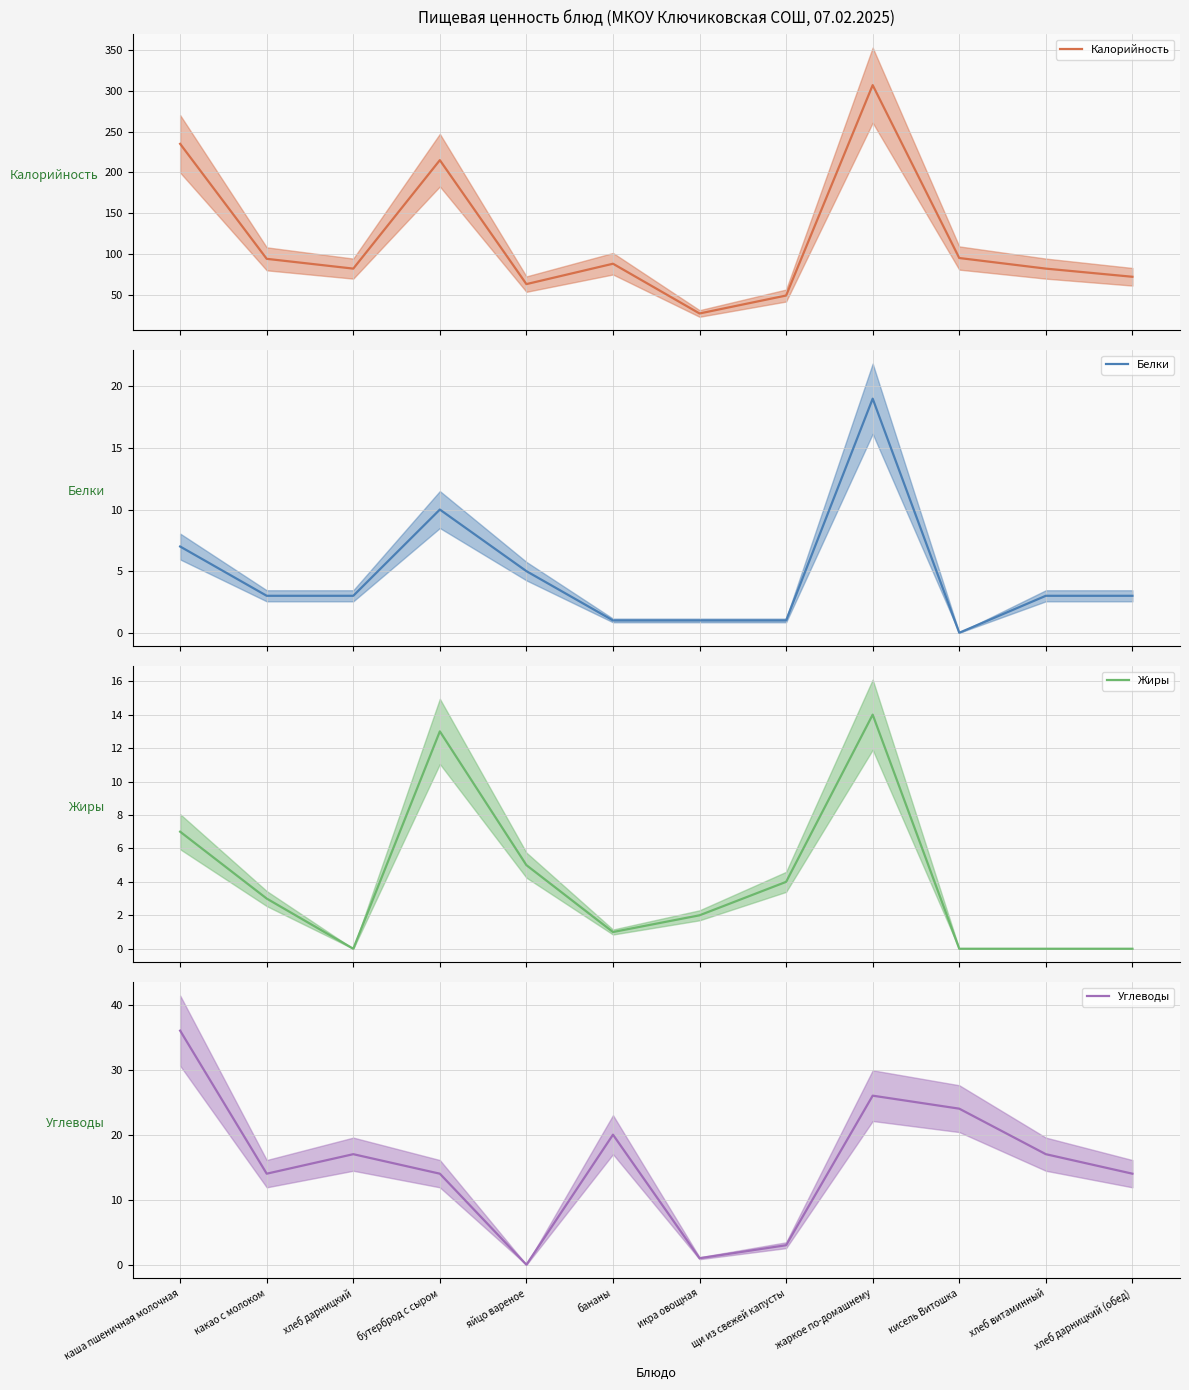

What is the label of the 4th point from the left?

бутерброд с сыром